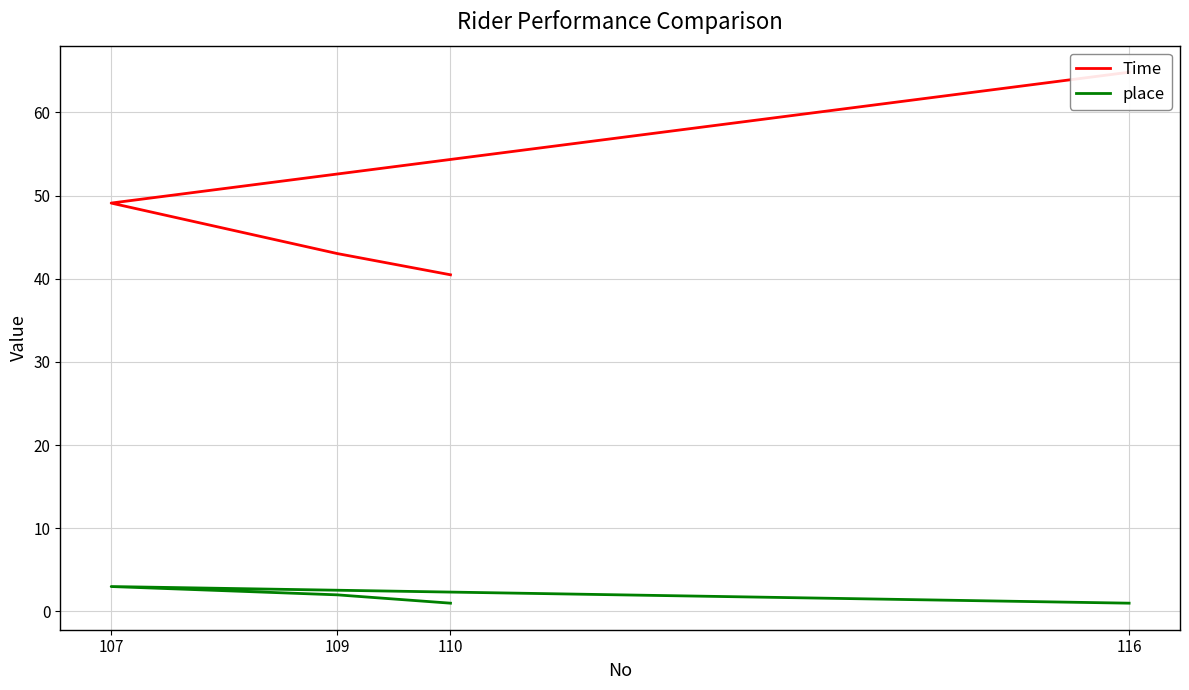

What is the lowest value of the place series?

1.0